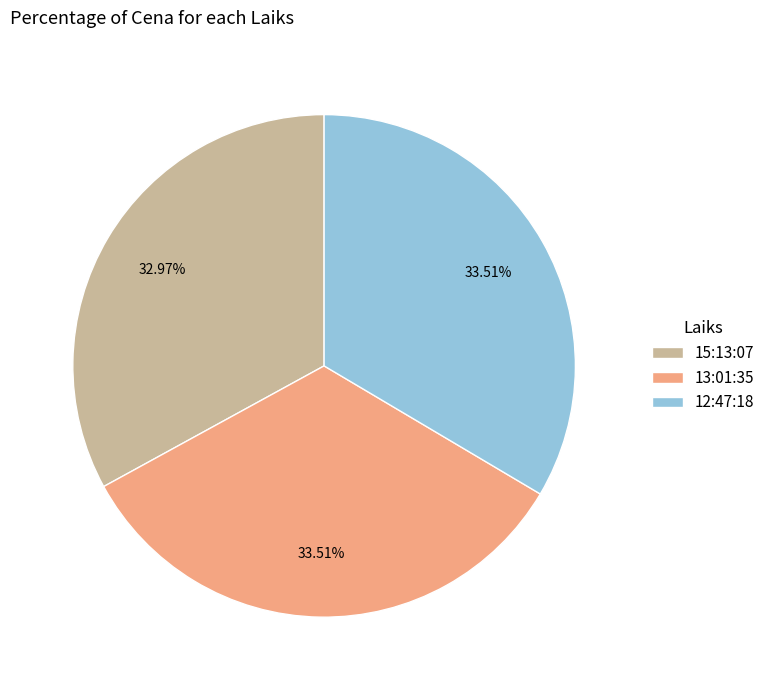

Is it true that 13:01:35 is 34% of the pie?

True